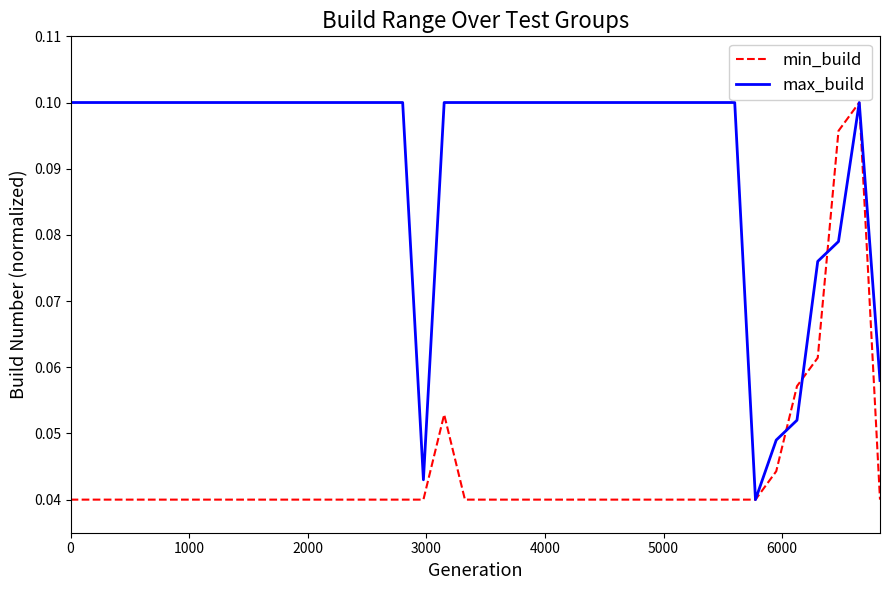

Rank the series by their average value, from highest to lowest.

max_build, min_build